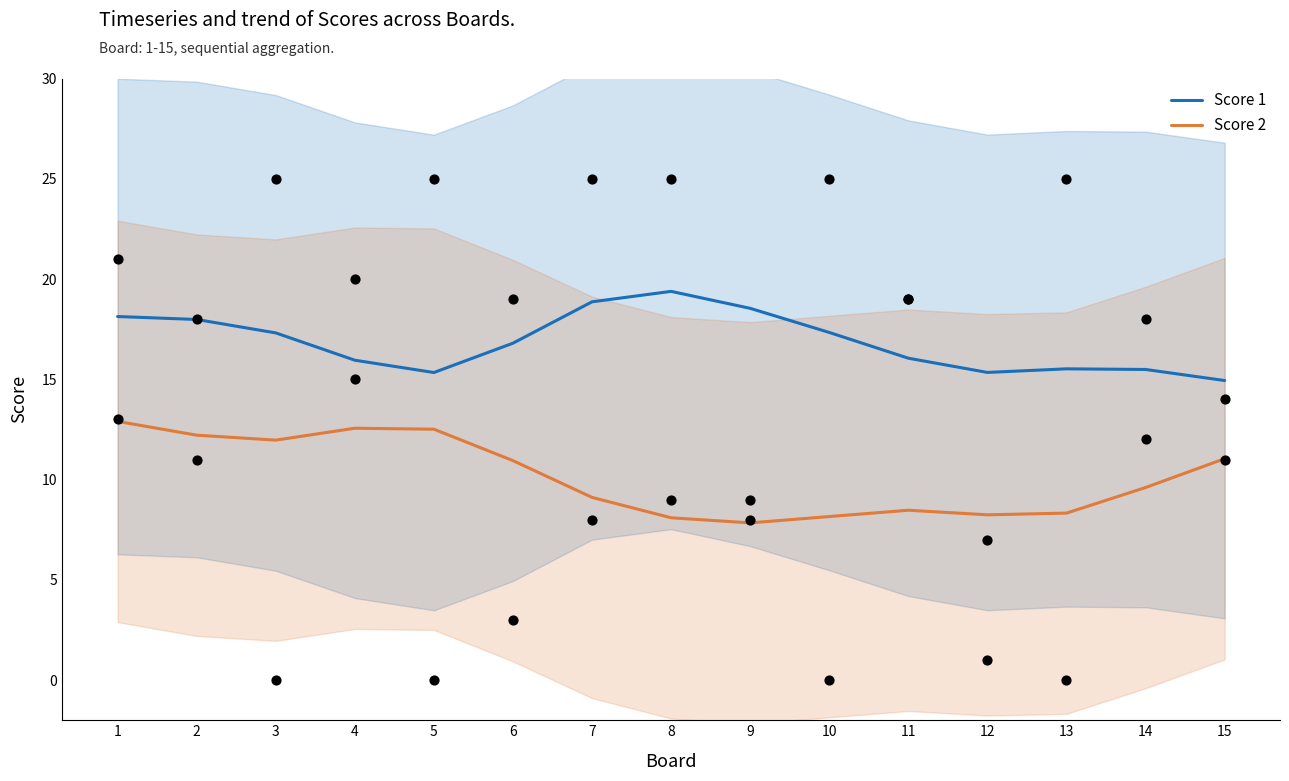

At which category is the sum across all series the highest?

1